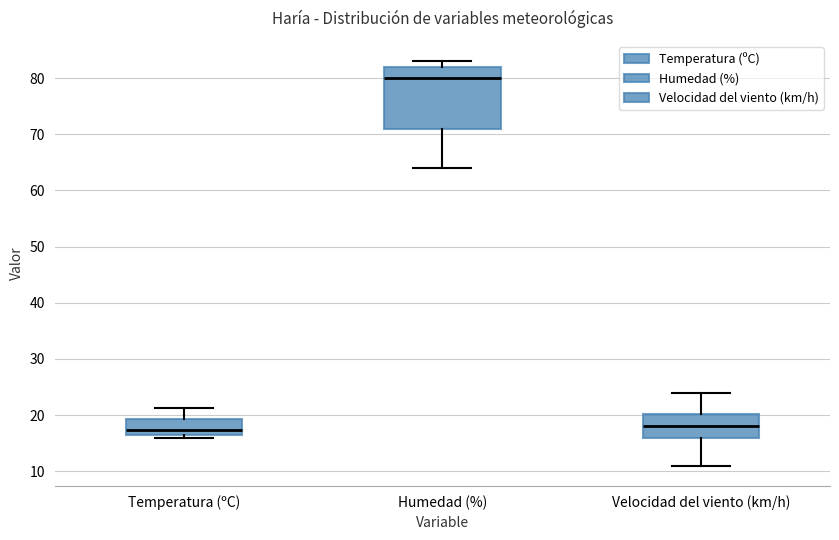

Comparing the boxes themselves (not the whiskers), which one is the tallest?

Humedad (%)